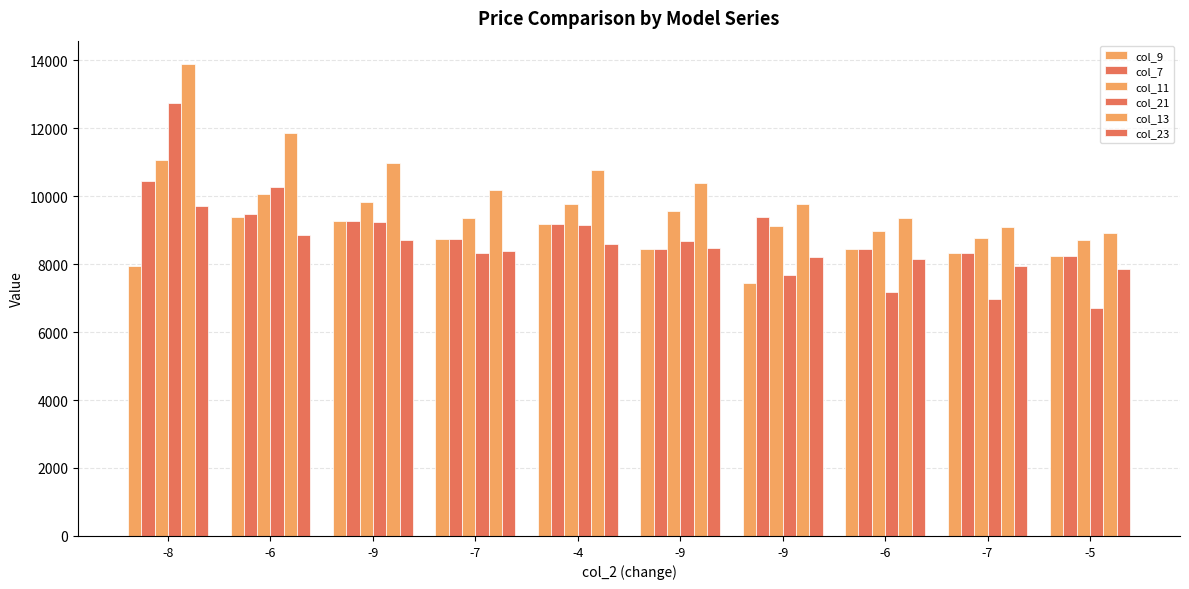

How many data points does each series have?

10